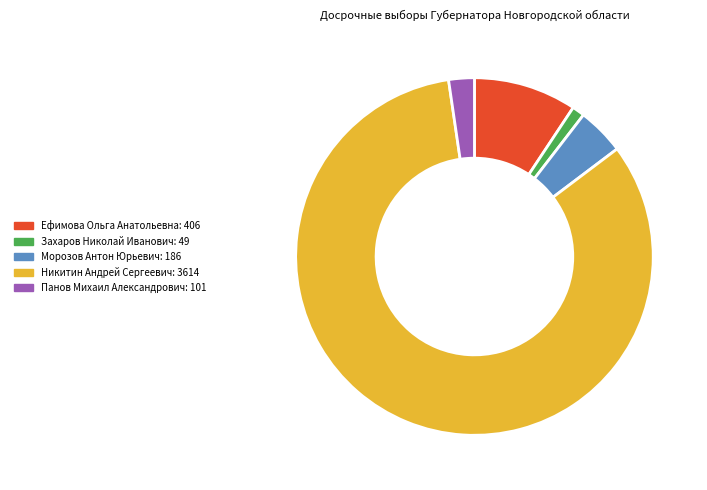

Is it true that Панов Михаил Александрович is 2% of the pie?

True